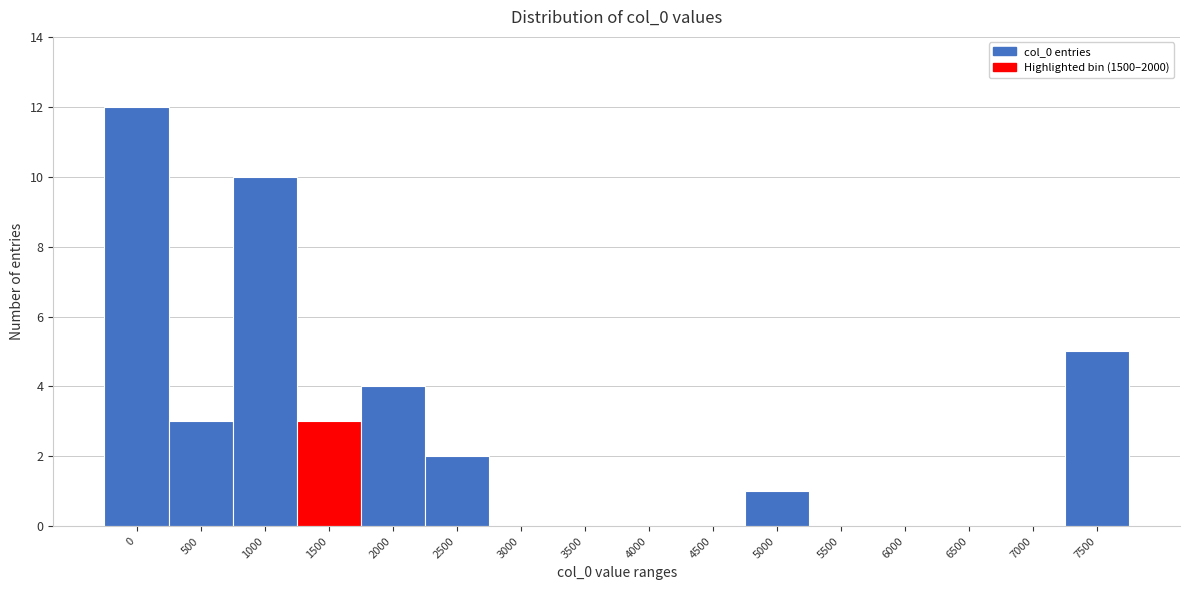

Reading left to right, extract all data points from this chart.

0=12	500=3	1000=10	1500=3	2000=4	2500=2	3000=0	3500=0	4000=0	4500=0	5000=1	5500=0	6000=0	6500=0	7000=0	7500=5